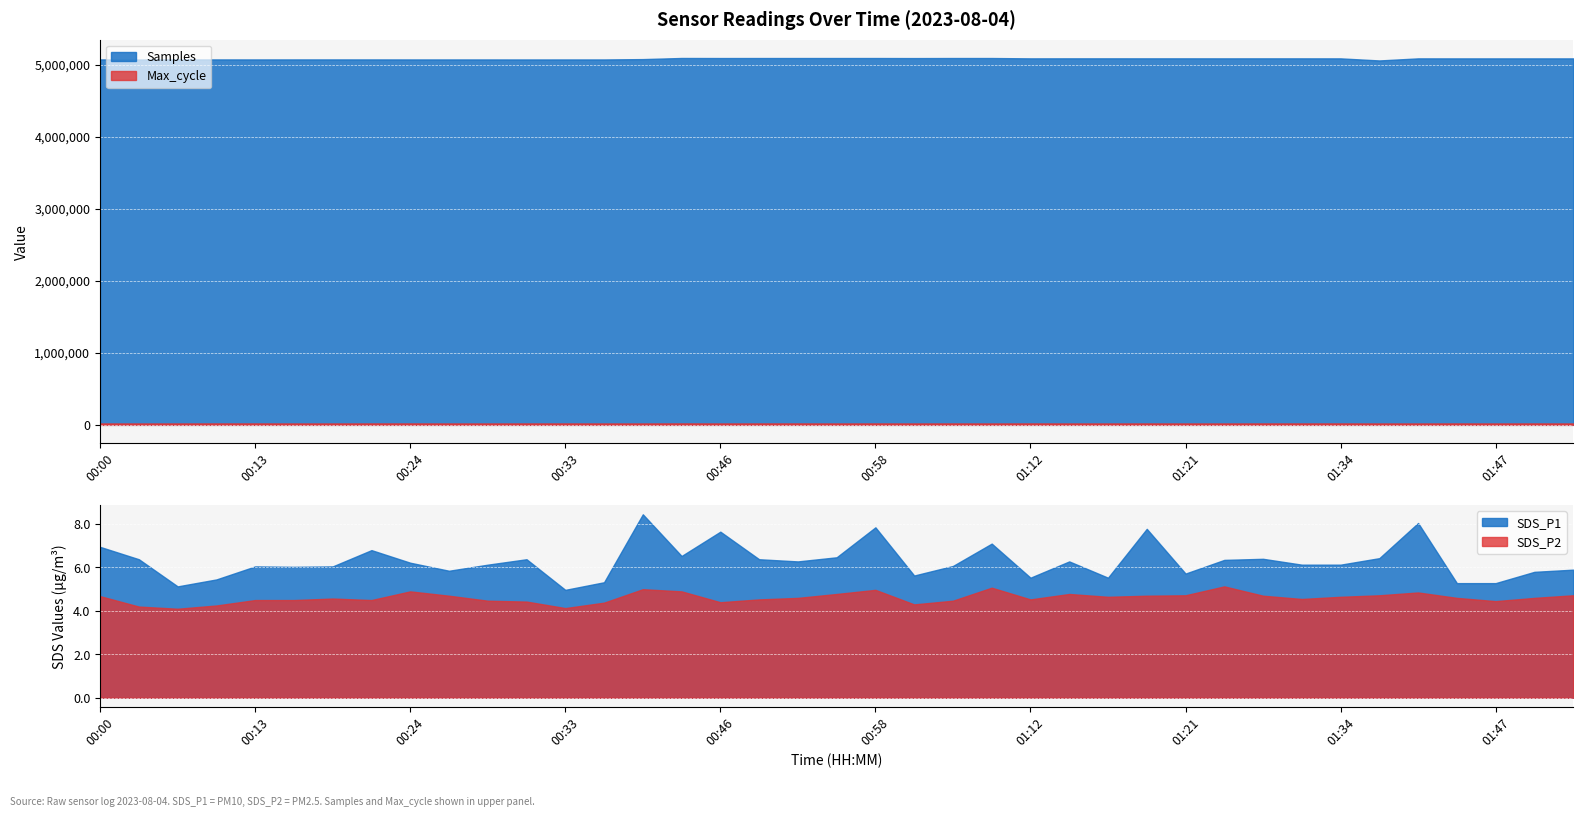

At 00:58, list the series in order from smallest to largest.

SDS_P2, SDS_P1, Max_cycle, Samples